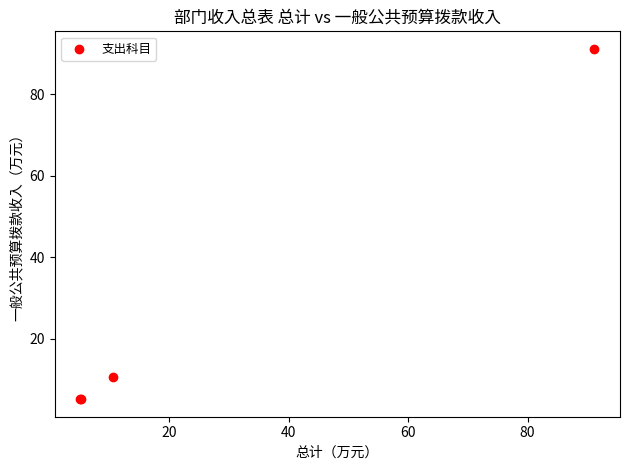

What Y value in the scatter plot is closest to 48?

10.5